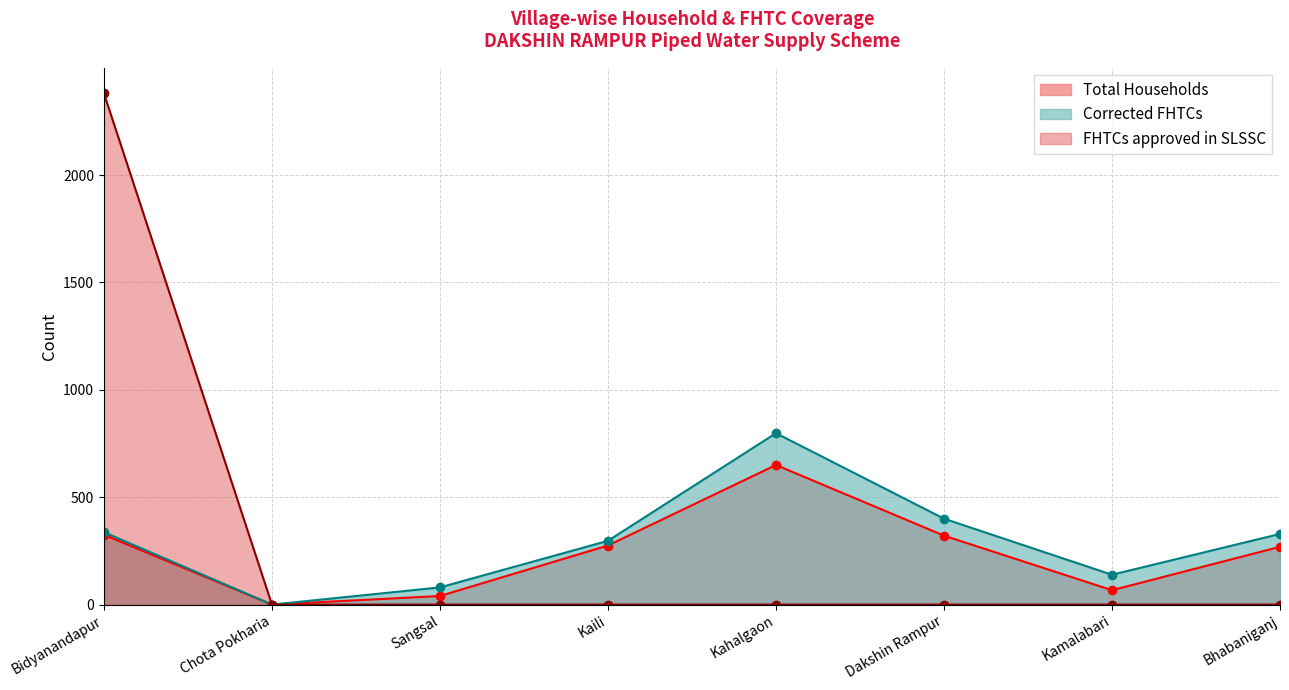

What is the value of the Corrected FHTCs point at the 6th from the left?

400